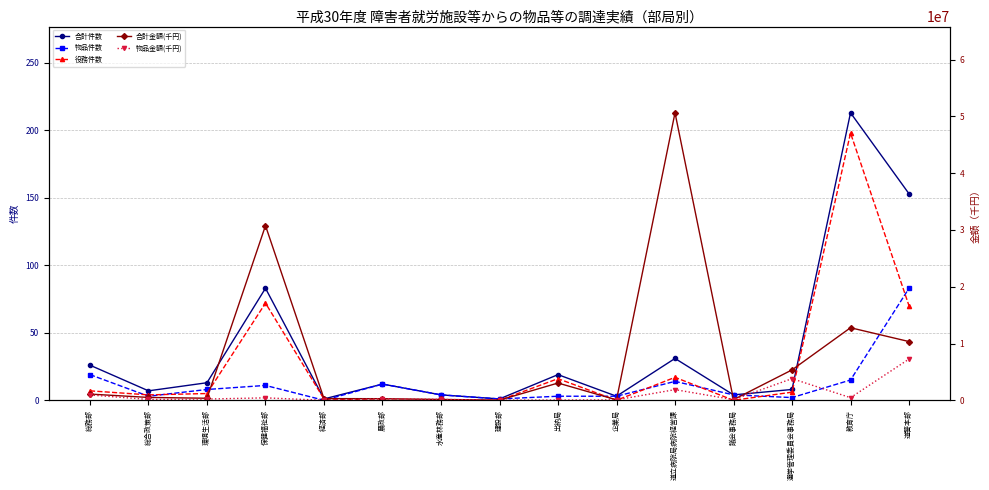

Reading right to left, list all the values displayed in this chart.

合計件数: 道警本部=153	教育庁=213	選挙管理委員会事務局=8	議会事務局=4	道立病院局病院経営課=31	企業局=3	出納局=19	建設部=1	水産林務部=4	農政部=12	経済部=1	保健福祉部=83	環境生活部=13	総合政策部=7	総務部=26
物品件数: 道警本部=83	教育庁=15	選挙管理委員会事務局=2	議会事務局=4	道立病院局病院経営課=14	企業局=3	出納局=3	建設部=1	水産林務部=4	農政部=12	経済部=0	保健福祉部=11	環境生活部=8	総合政策部=3	総務部=19
役務件数: 道警本部=70	教育庁=198	選挙管理委員会事務局=6	議会事務局=0	道立病院局病院経営課=17	企業局=0	出納局=16	建設部=0	水産林務部=0	農政部=0	経済部=1	保健福祉部=72	環境生活部=5	総合政策部=4	総務部=7
合計金額(千円): 道警本部=10343259	教育庁=12778477	選挙管理委員会事務局=5352770	議会事務局=111600	道立病院局病院経営課=50640414	企業局=74352	出納局=3037926	建設部=24980	水産林務部=146748	農政部=279012	経済部=293338	保健福祉部=30762916	環境生活部=357861	総合政策部=501850	総務部=1091163
物品金額(千円): 道警本部=7265648	教育庁=458894	選挙管理委員会事務局=3812335	議会事務局=111600	道立病院局病院経営課=1875729	企業局=74352	出納局=43086	建設部=24980	水産林務部=146748	農政部=279012	経済部=0	保健福祉部=425669	環境生活部=218239	総合政策部=141690	総務部=942771